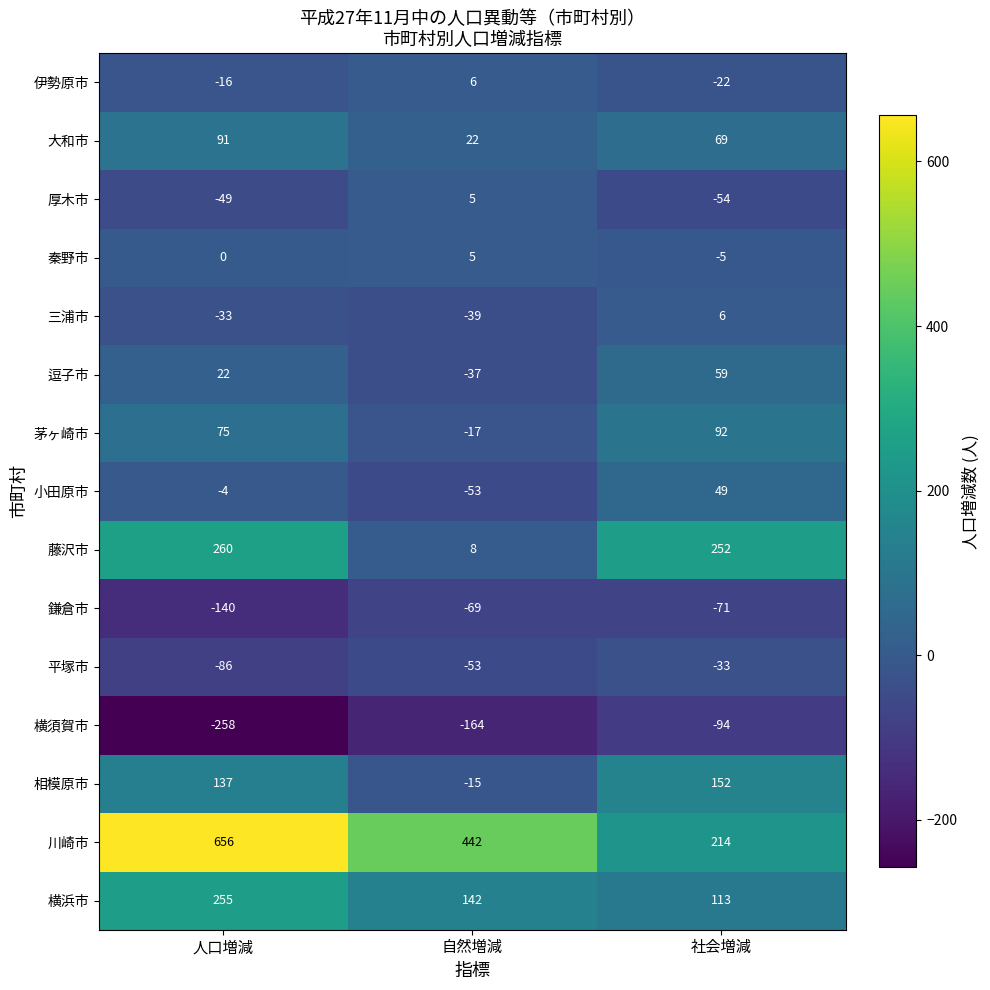

How many data points does each series have?

3